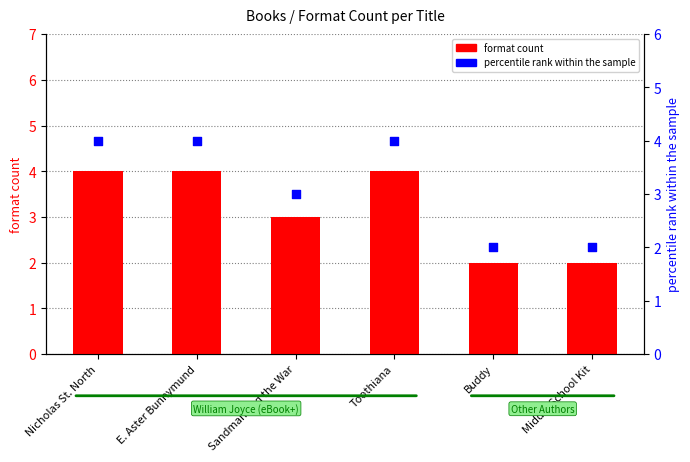

Which series reaches the maximum Y coordinate?

format count